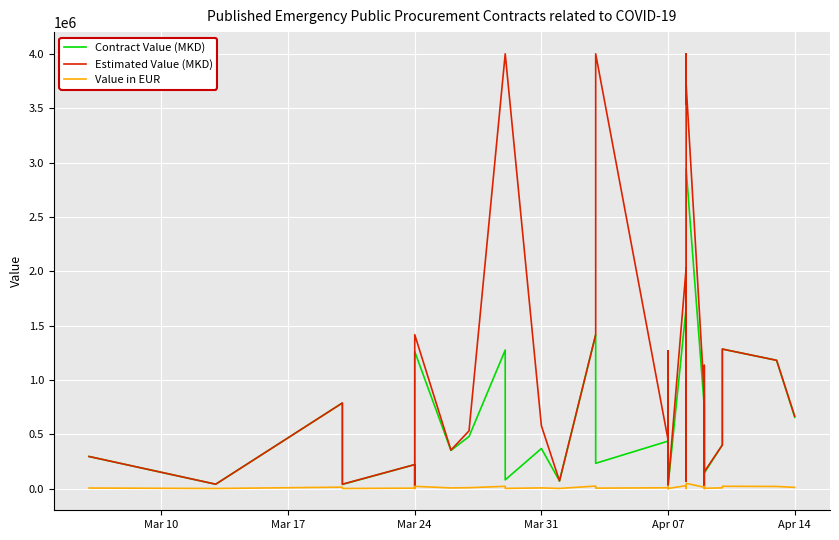

What is the label of the 36th point from the right?

Mar 31